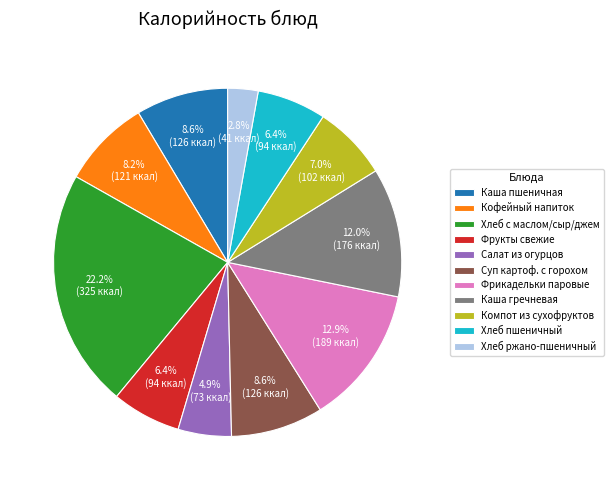

Does Компот из сухофруктов account for over 50% of the chart?

No